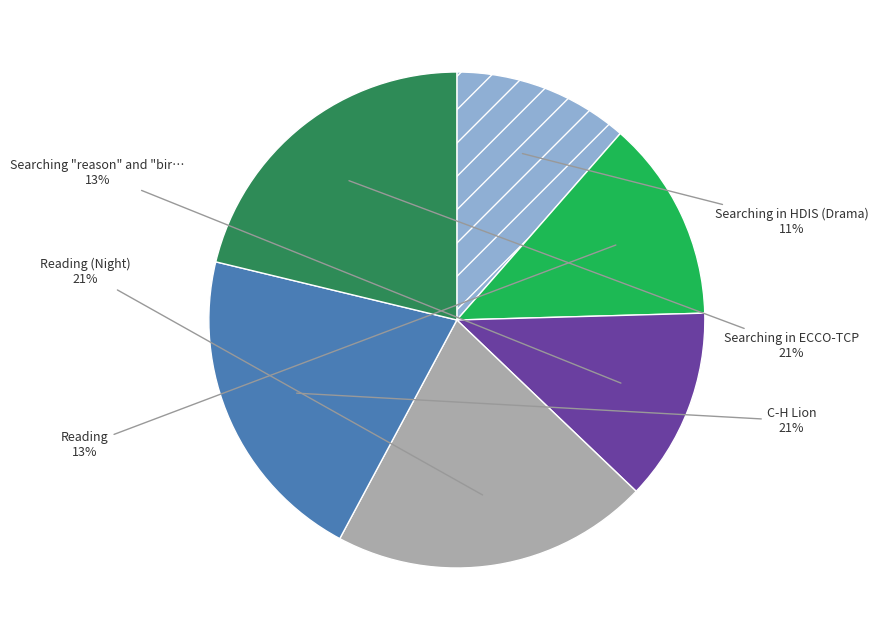

To the nearest percent, what is the average slice percentage?

17%